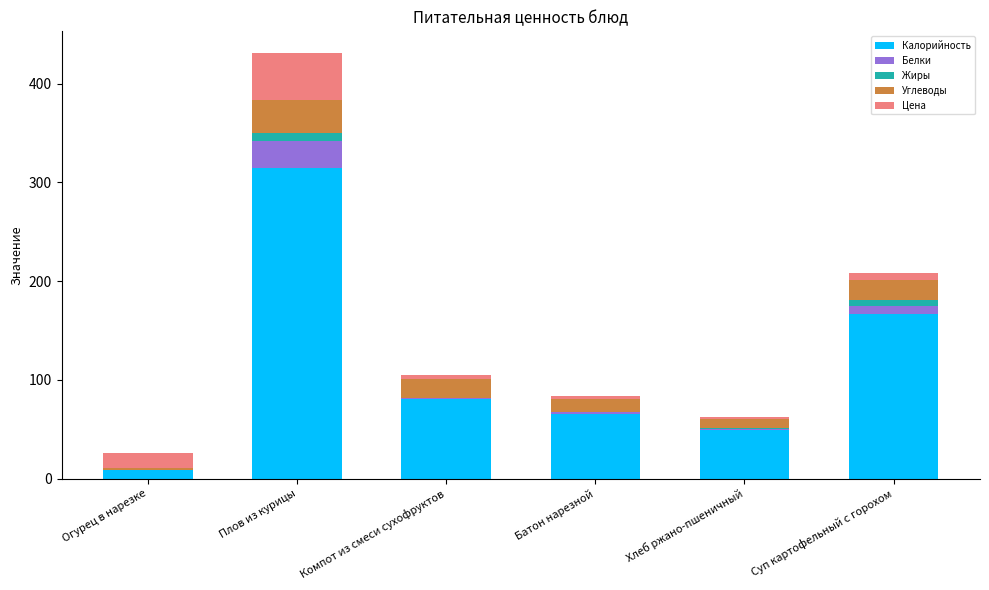

What are all the series names shown in the legend?

Калорийность, Белки, Жиры, Углеводы, Цена